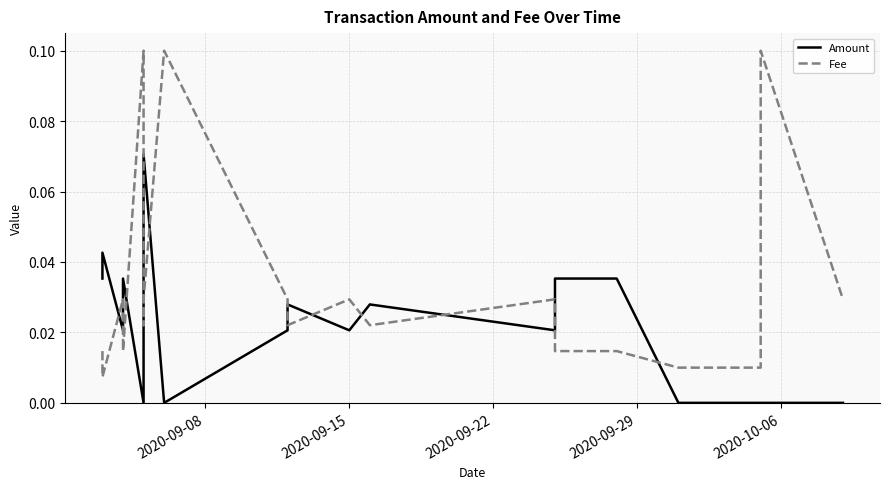

True or false: Amount and Fee intersect in this chart.

True